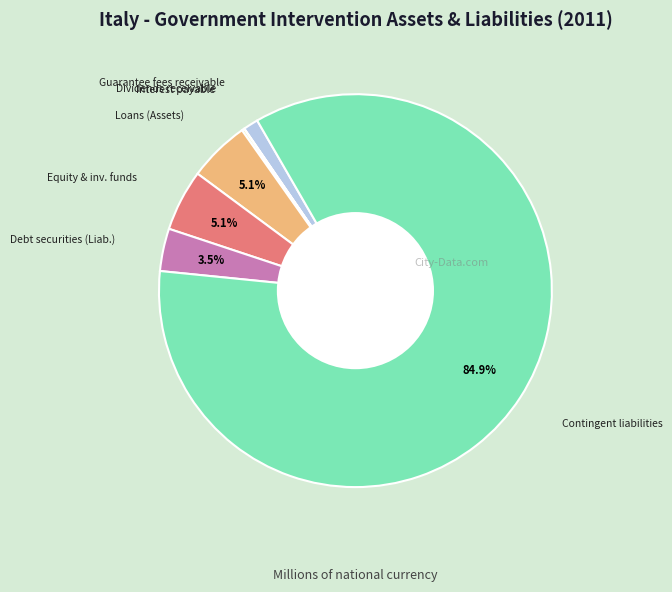

To the nearest percent, what is the difference between the largest and smallest slice percentages?

85%